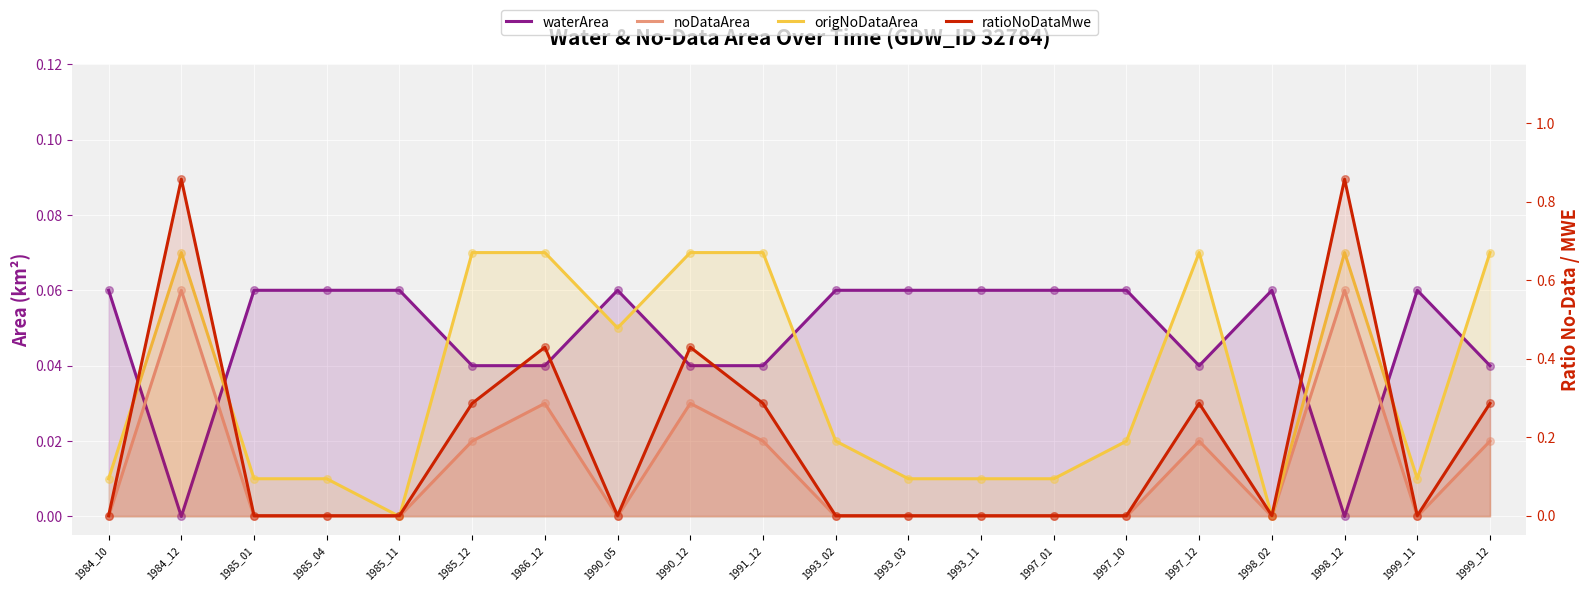

At which category is the sum across all series the highest?

1984_12